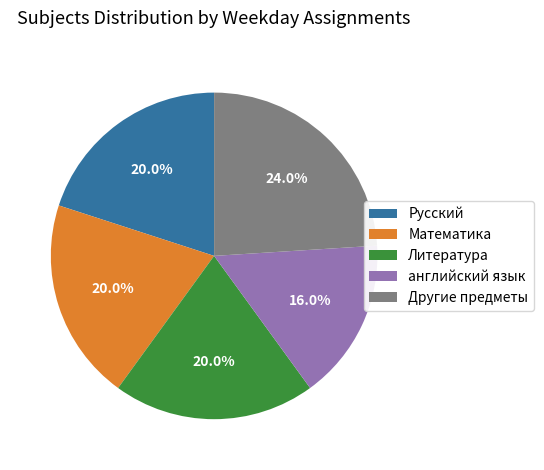

Do английский язык and Русский together represent more than half of the pie?

No